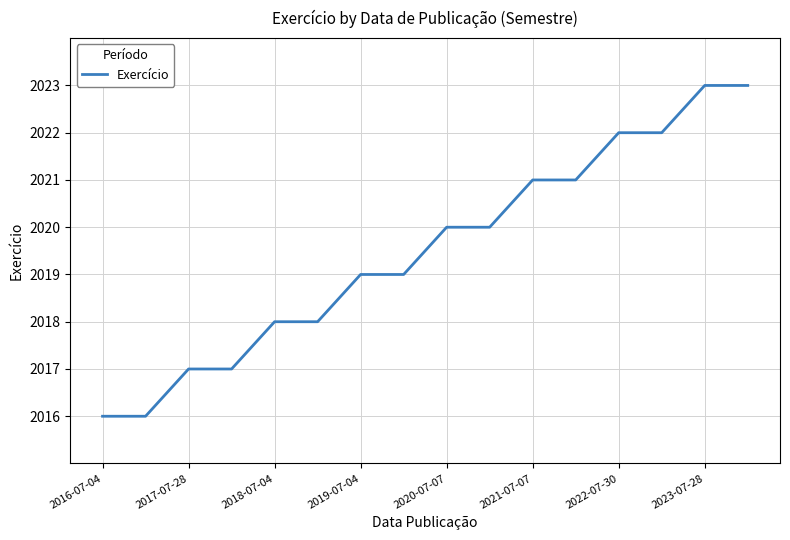

What is the difference between the maximum and minimum values?

7